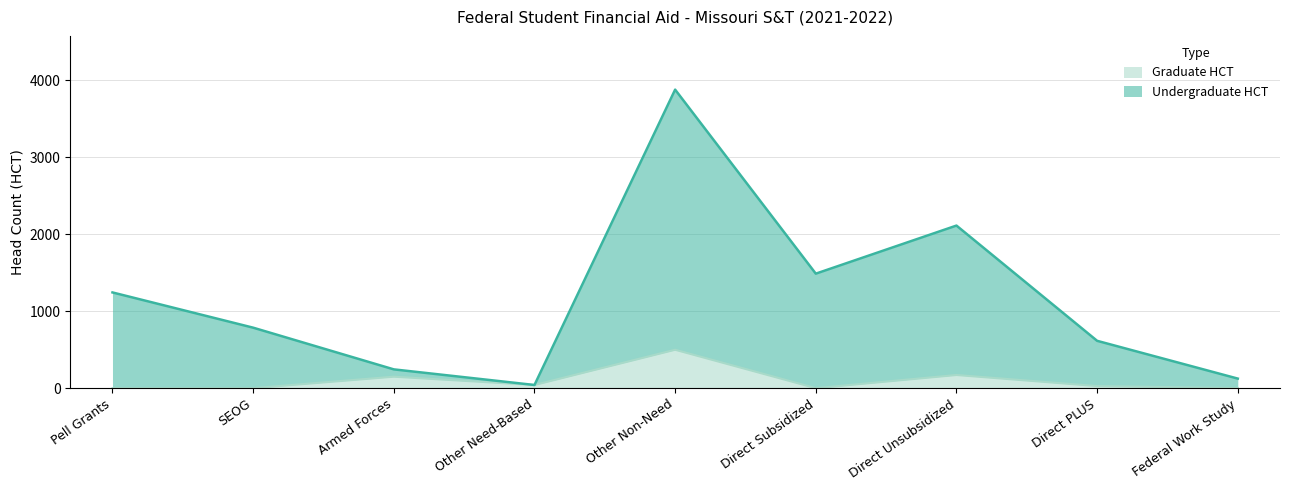

What position from the left is Other Need-Based?

4